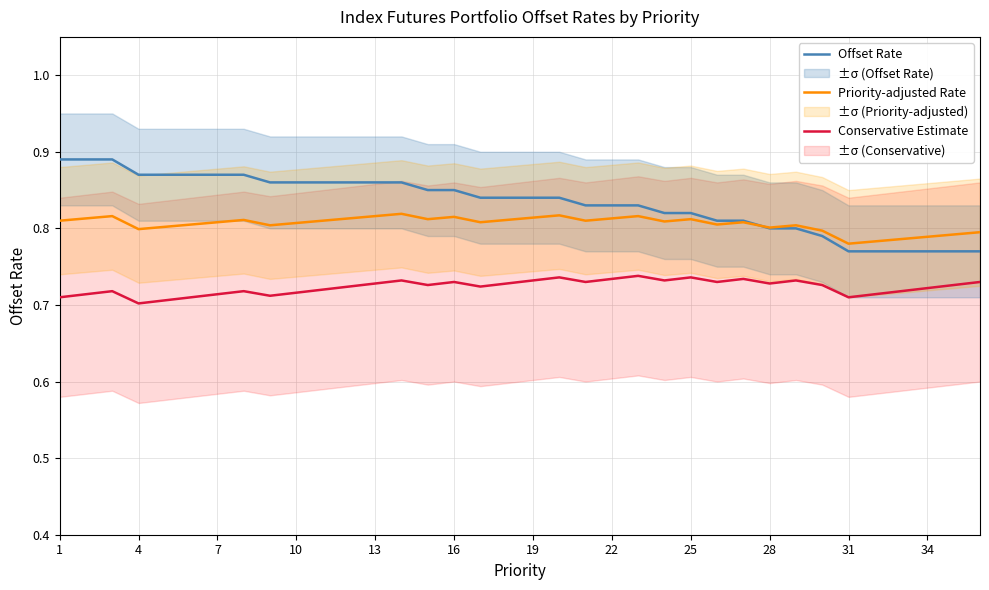

Is the value of Conservative Estimate at 19 greater than the value of Offset Rate at 19?

No